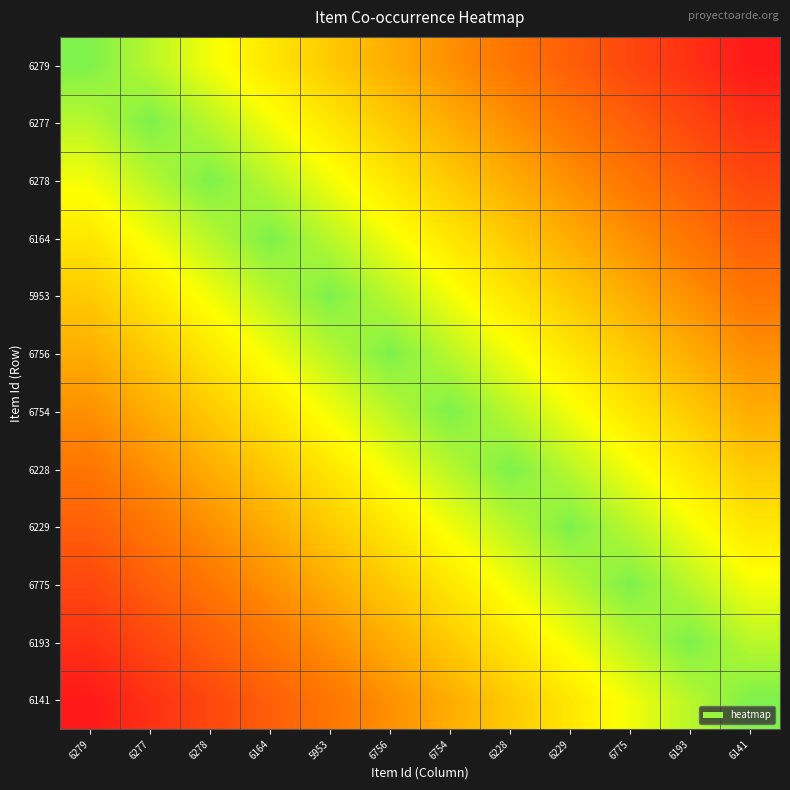

Reading right to left, extract all data points from this chart.

6279: 6141=0.0	6193=0.1	6775=0.2	6229=0.3	6228=0.4	6754=0.5	6756=0.5	5953=0.6	6164=0.7	6278=0.8	6277=0.9	6279=1.0
6277: 6141=0.1	6193=0.2	6775=0.3	6229=0.4	6228=0.5	6754=0.5	6756=0.6	5953=0.7	6164=0.8	6278=0.9	6277=1.0	6279=0.9
6278: 6141=0.2	6193=0.3	6775=0.4	6229=0.5	6228=0.5	6754=0.6	6756=0.7	5953=0.8	6164=0.9	6278=1.0	6277=0.9	6279=0.8
6164: 6141=0.3	6193=0.4	6775=0.5	6229=0.5	6228=0.6	6754=0.7	6756=0.8	5953=0.9	6164=1.0	6278=0.9	6277=0.8	6279=0.7
5953: 6141=0.4	6193=0.5	6775=0.5	6229=0.6	6228=0.7	6754=0.8	6756=0.9	5953=1.0	6164=0.9	6278=0.8	6277=0.7	6279=0.6
6756: 6141=0.5	6193=0.5	6775=0.6	6229=0.7	6228=0.8	6754=0.9	6756=1.0	5953=0.9	6164=0.8	6278=0.7	6277=0.6	6279=0.5
6754: 6141=0.5	6193=0.6	6775=0.7	6229=0.8	6228=0.9	6754=1.0	6756=0.9	5953=0.8	6164=0.7	6278=0.6	6277=0.5	6279=0.5
6228: 6141=0.6	6193=0.7	6775=0.8	6229=0.9	6228=1.0	6754=0.9	6756=0.8	5953=0.7	6164=0.6	6278=0.5	6277=0.5	6279=0.4
6229: 6141=0.7	6193=0.8	6775=0.9	6229=1.0	6228=0.9	6754=0.8	6756=0.7	5953=0.6	6164=0.5	6278=0.5	6277=0.4	6279=0.3
6775: 6141=0.8	6193=0.9	6775=1.0	6229=0.9	6228=0.8	6754=0.7	6756=0.6	5953=0.5	6164=0.5	6278=0.4	6277=0.3	6279=0.2
6193: 6141=0.9	6193=1.0	6775=0.9	6229=0.8	6228=0.7	6754=0.6	6756=0.5	5953=0.5	6164=0.4	6278=0.3	6277=0.2	6279=0.1
6141: 6141=1.0	6193=0.9	6775=0.8	6229=0.7	6228=0.6	6754=0.5	6756=0.5	5953=0.4	6164=0.3	6278=0.2	6277=0.1	6279=0.0